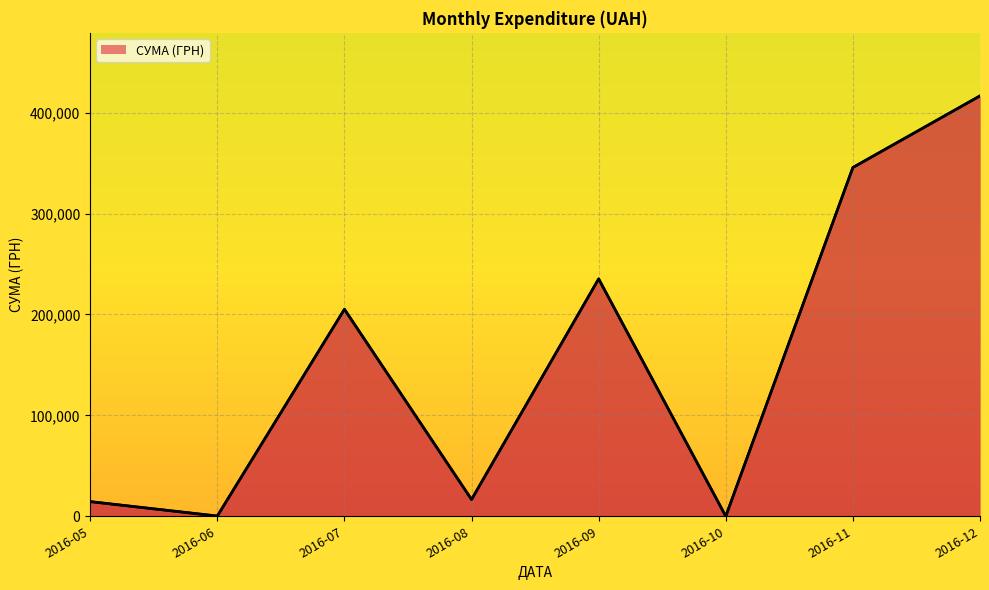

True or false: there are more than 2 points higher than both neighbors.

False